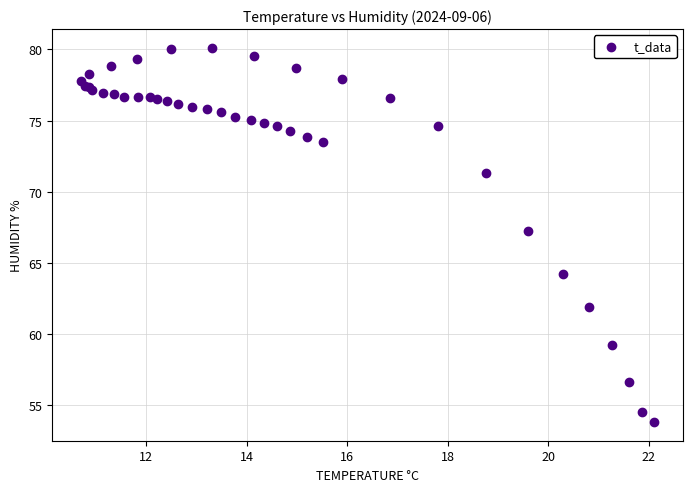

What Y value in the scatter plot is closest to 66?

67.3